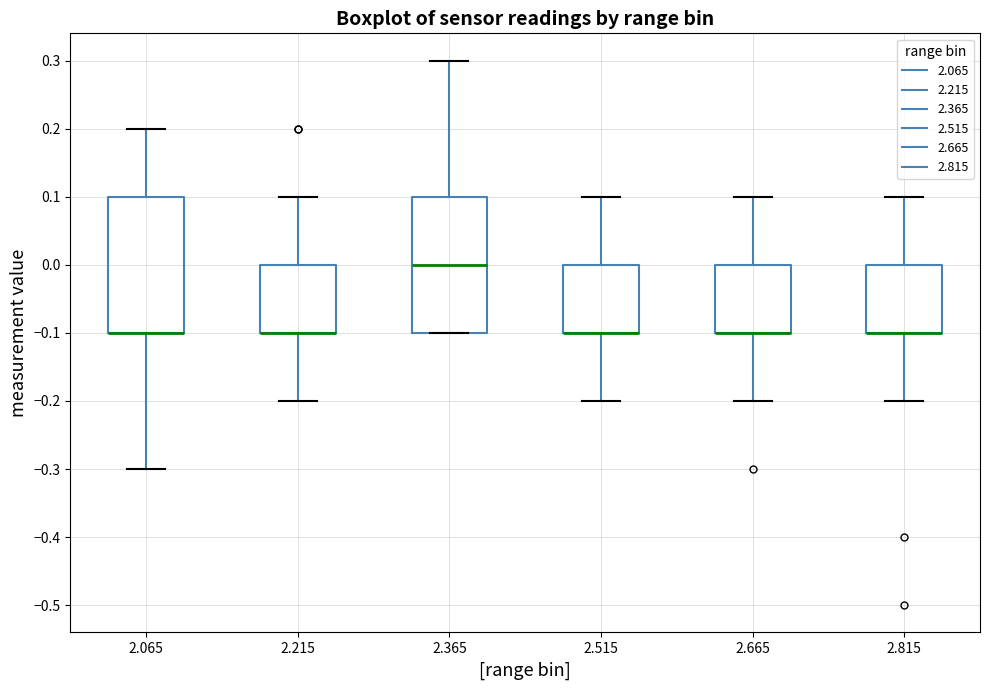

Reading left to right, read every box against the y-axis: the position of its median line, the range the box covers, and the ends of its whiskers. The values are not printed on the chart, so give them approximately, as read against the axis.

2.065: median -0.1 (drawn on the box's lower edge), box -0.1 to 0.1, whiskers -0.3 to 0.2
2.215: median -0.1 (drawn on the box's lower edge), box -0.1 to 0.0, whiskers -0.2 to 0.1
2.365: median 0.0, box -0.1 to 0.1, whiskers -0.1 to 0.3
2.515: median -0.1 (drawn on the box's lower edge), box -0.1 to 0.0, whiskers -0.2 to 0.1
2.665: median -0.1 (drawn on the box's lower edge), box -0.1 to 0.0, whiskers -0.2 to 0.1
2.815: median -0.1 (drawn on the box's lower edge), box -0.1 to 0.0, whiskers -0.2 to 0.1